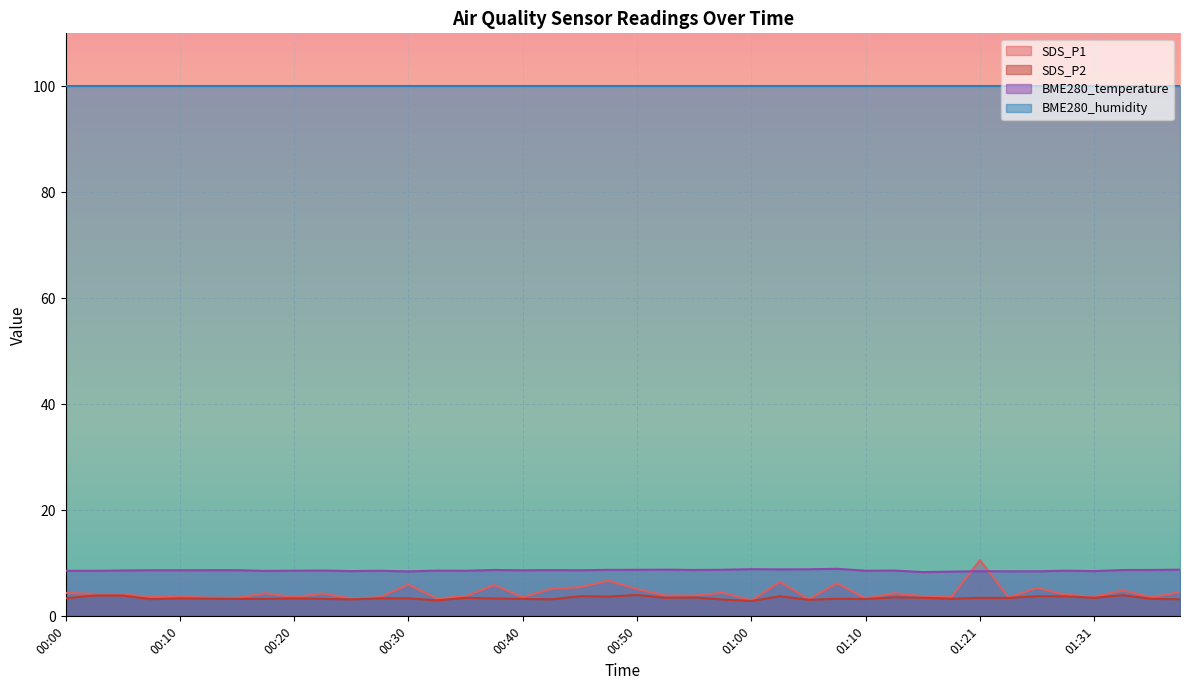

Is the value of BME280_temperature at 00:30 greater than the value of SDS_P1 at 01:36?

Yes